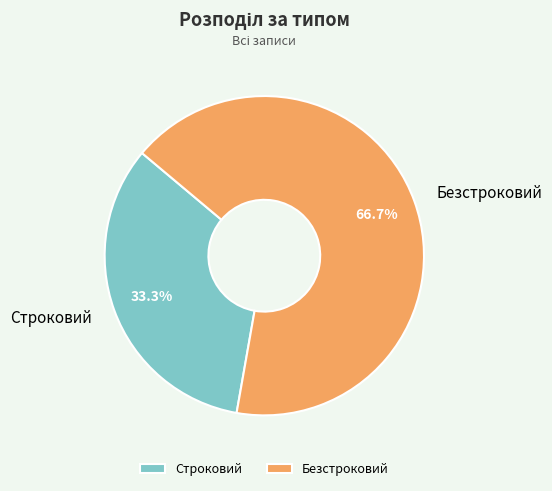

Is the sum of Строковий and Безстроковий greater than half?

Yes